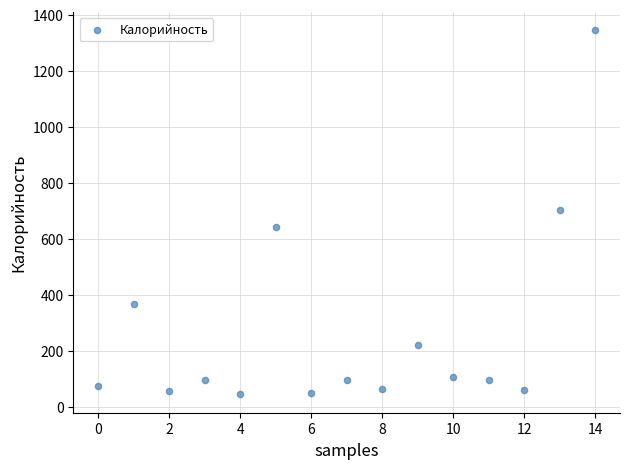

What is the range of Y values (max minus min)?

1300.3